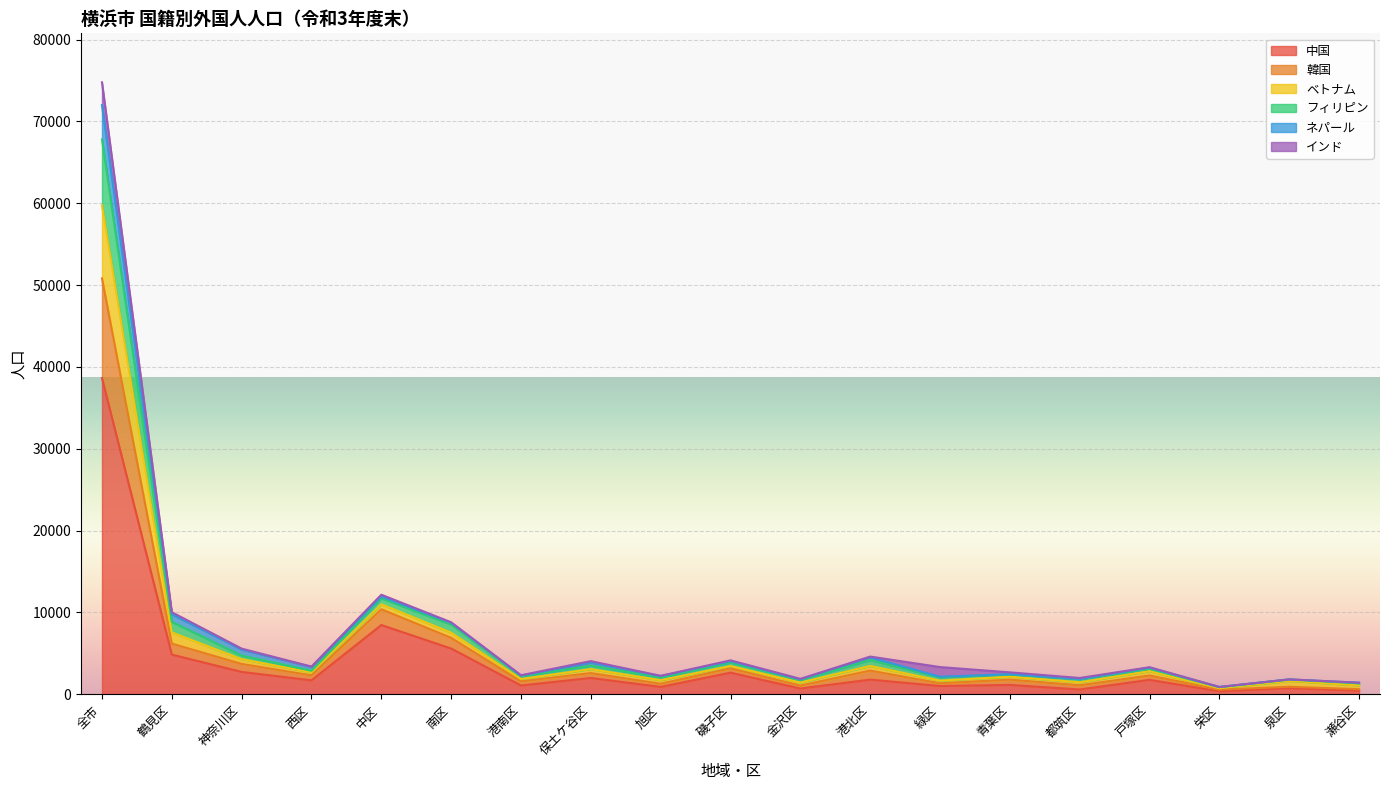

What is the highest value of the 中国 series?

38639